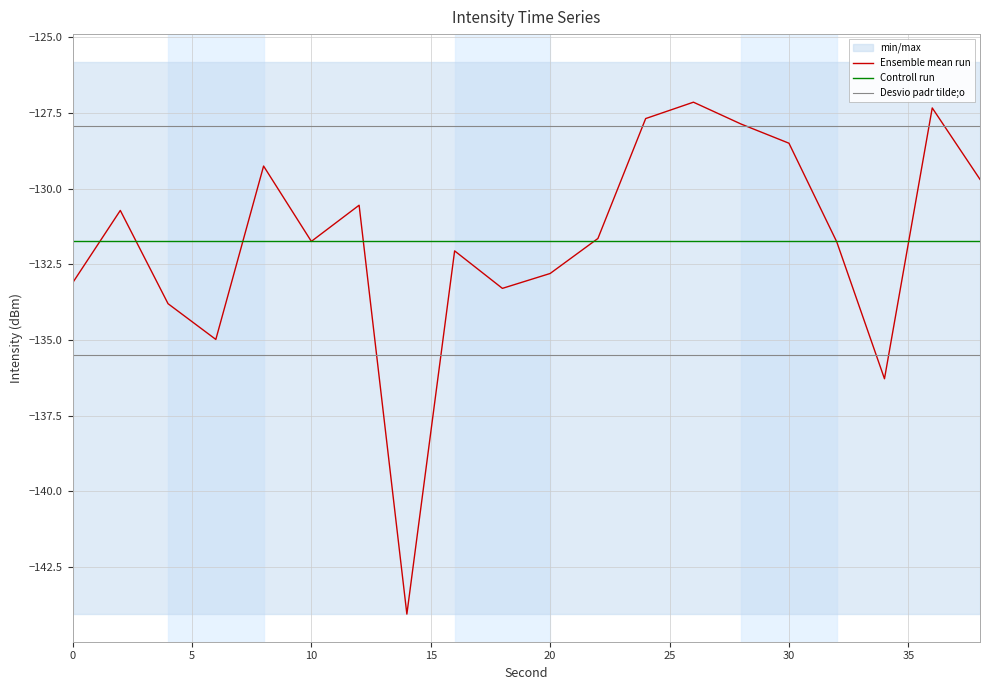

Reading left to right, list all the values displayed in this chart.

Ensemble mean run: -133.1	-130.7	-133.8	-135.0	-129.3	-131.7	-130.5	-144.1	-132.1	-133.3	-132.8	-131.6	-127.7	-127.1	-127.9	-128.5	-131.8	-136.3	-127.3	-129.7
Controll run: -131.7	-131.7	-131.7	-131.7	-131.7	-131.7	-131.7	-131.7	-131.7	-131.7	-131.7	-131.7	-131.7	-131.7	-131.7	-131.7	-131.7	-131.7	-131.7	-131.7
Desvio padr tilde;o: -127.9	-127.9	-127.9	-127.9	-127.9	-127.9	-127.9	-127.9	-127.9	-127.9	-127.9	-127.9	-127.9	-127.9	-127.9	-127.9	-127.9	-127.9	-127.9	-127.9